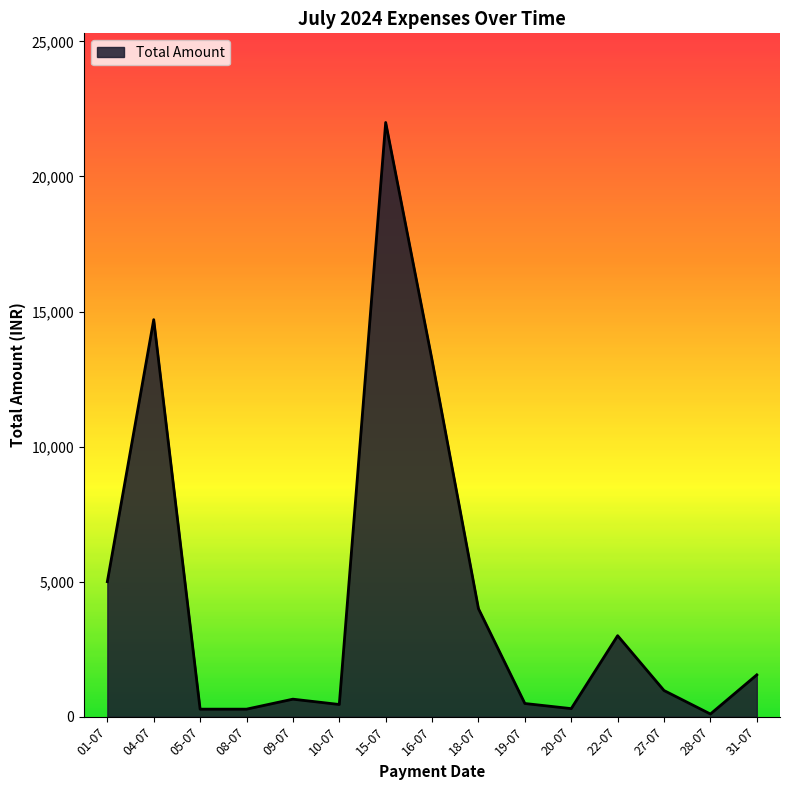

Which category has the highest value across all series?

15-07